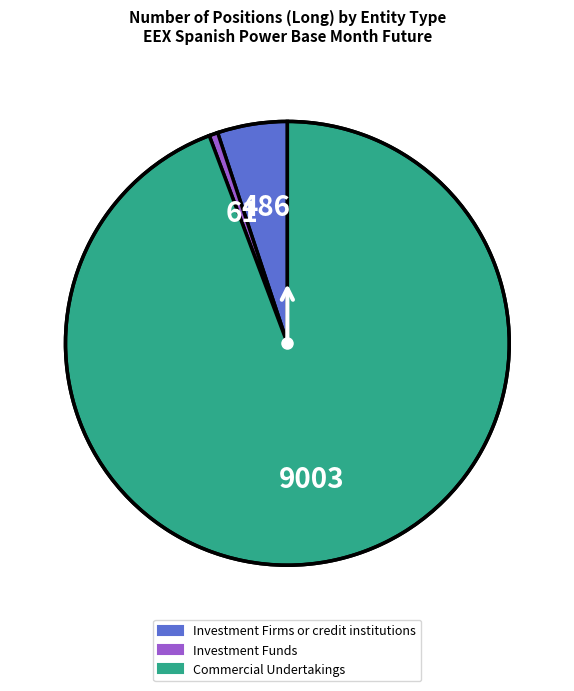

Rank the categories by value from highest to lowest.

Commercial Undertakings, Investment Firms or credit institutions, Investment Funds